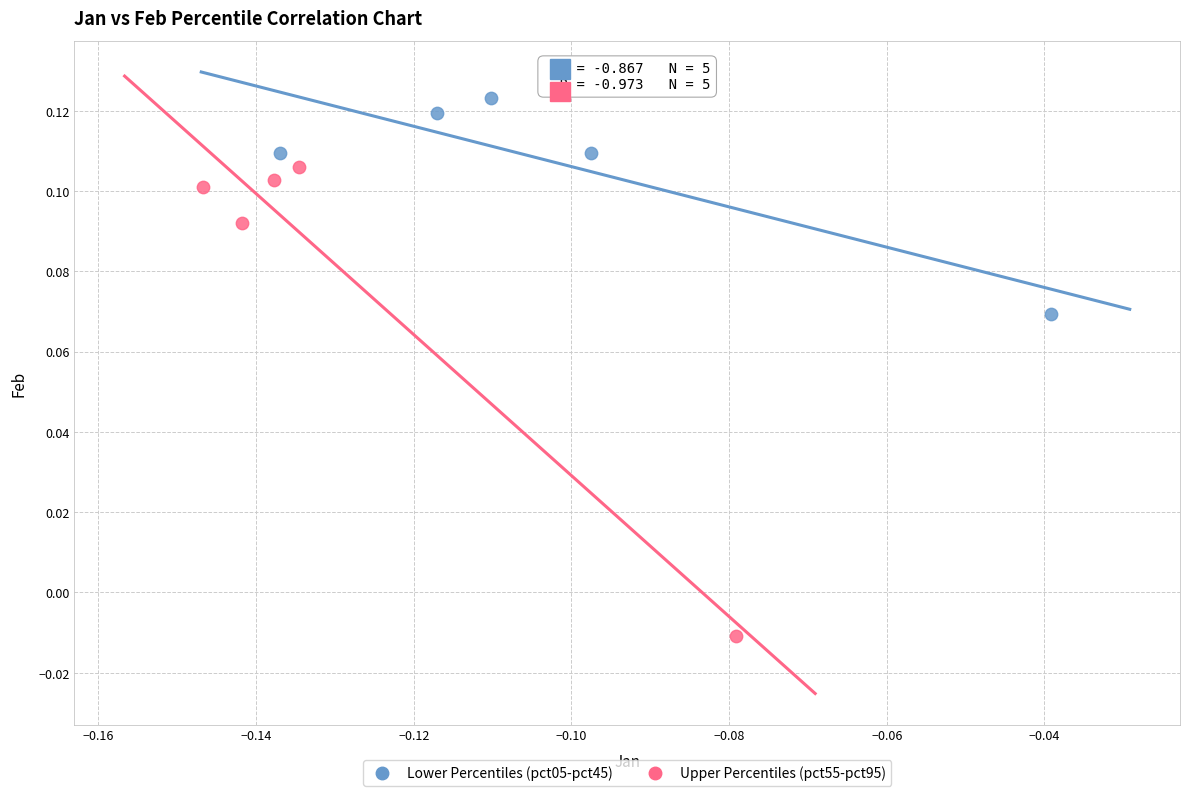

Which series reaches the maximum Y coordinate?

Lower Percentiles (pct05-pct45)